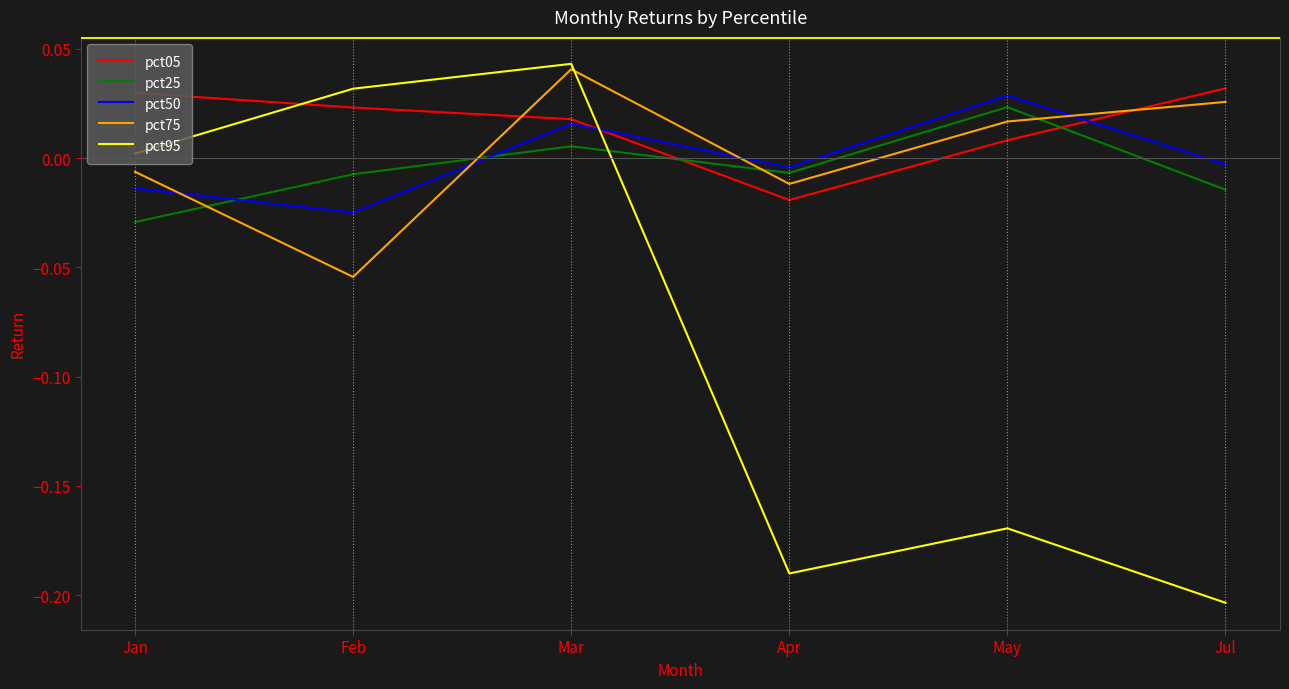

How many values in pct05 are above zero?

5